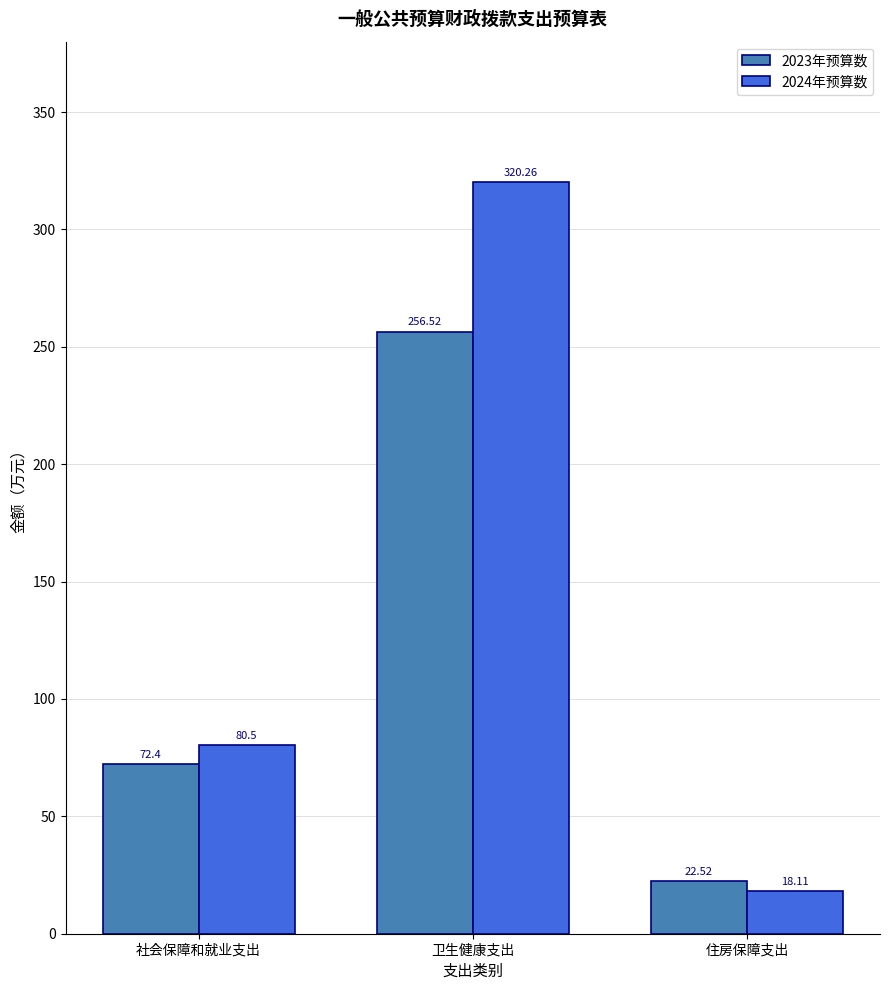

Is the value of 2024年预算数 at 社会保障和就业支出 greater than the value of 2023年预算数 at 住房保障支出?

Yes